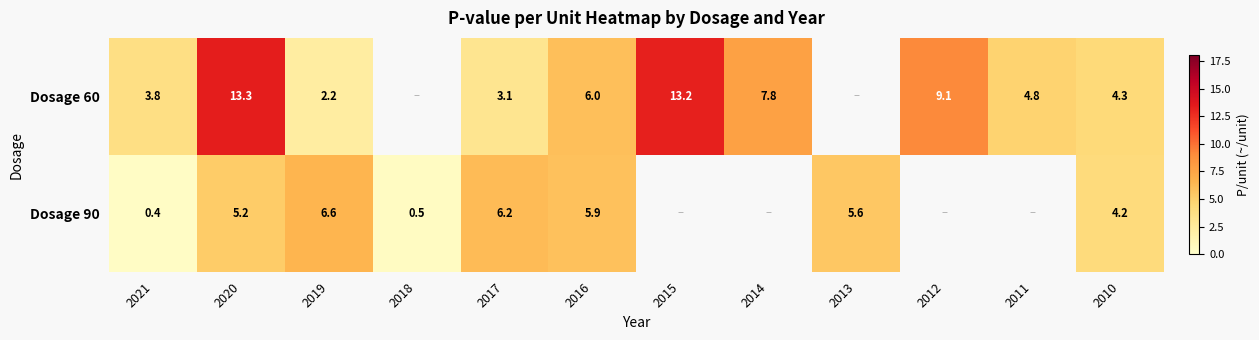

Is the value of Dosage 90 at 2021 greater than the value of Dosage 60 at 2016?

No